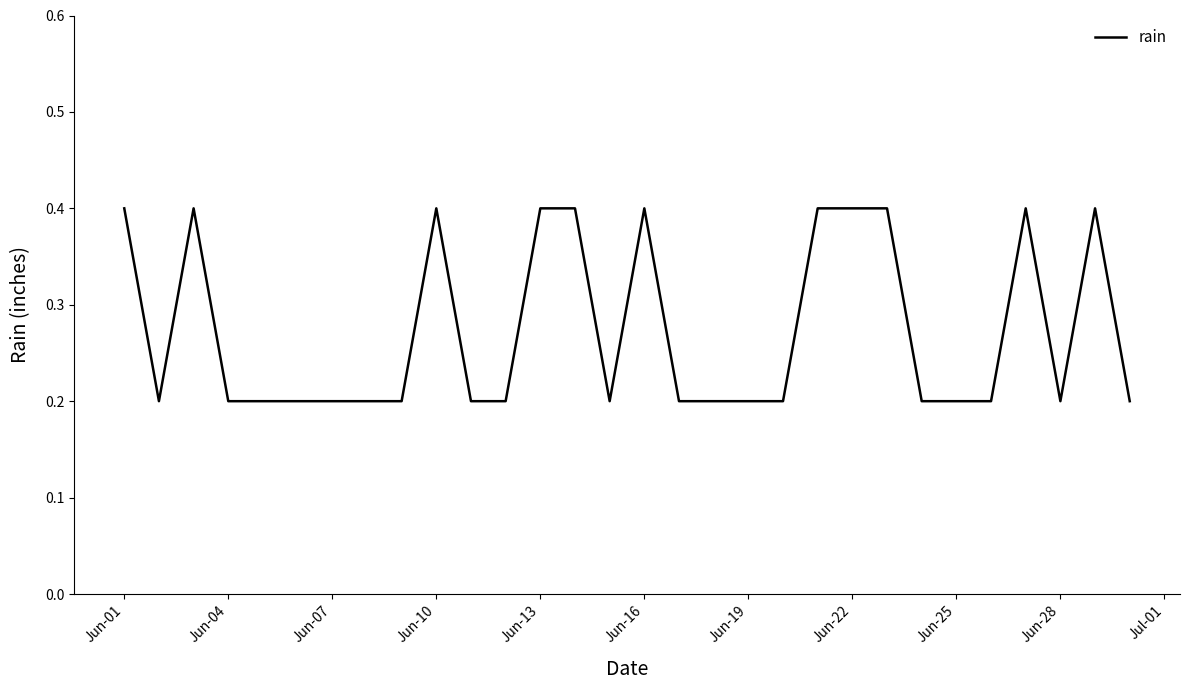

What is the maximum value shown in the chart?

0.4